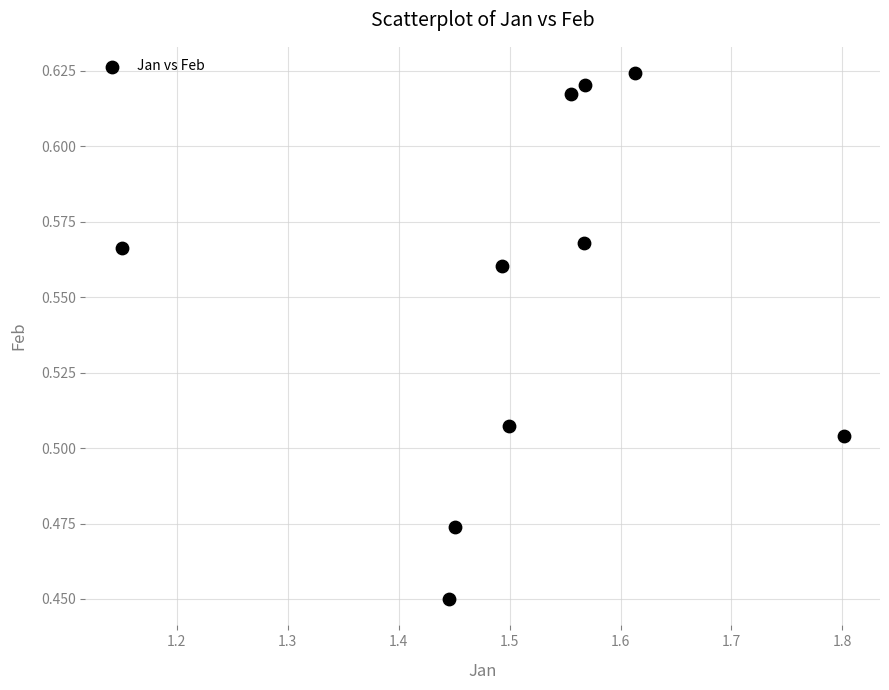

What is the range of X values (max minus min)?

0.7